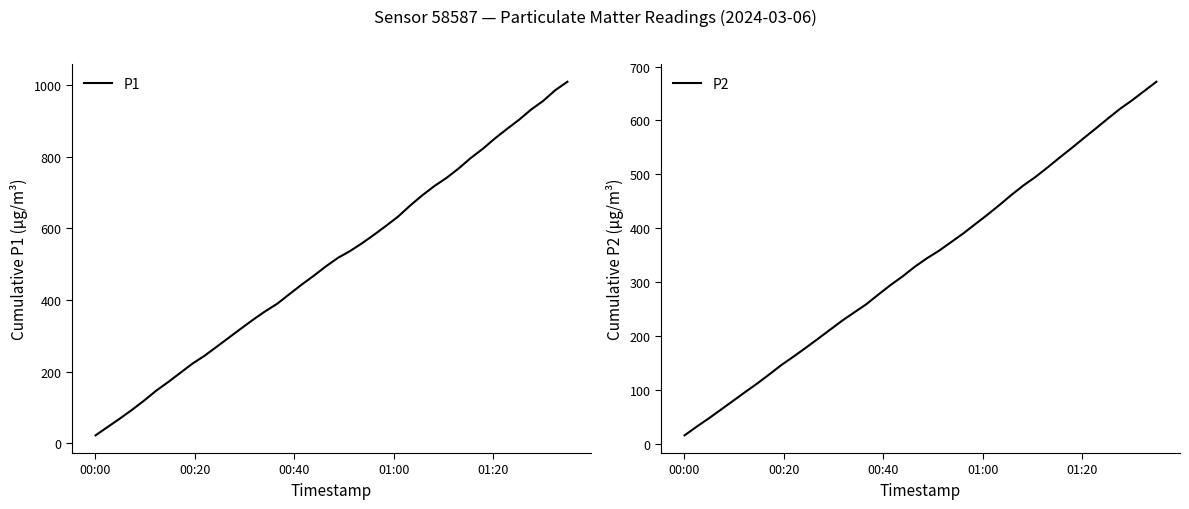

What are all the series names shown in the legend?

P1, P2